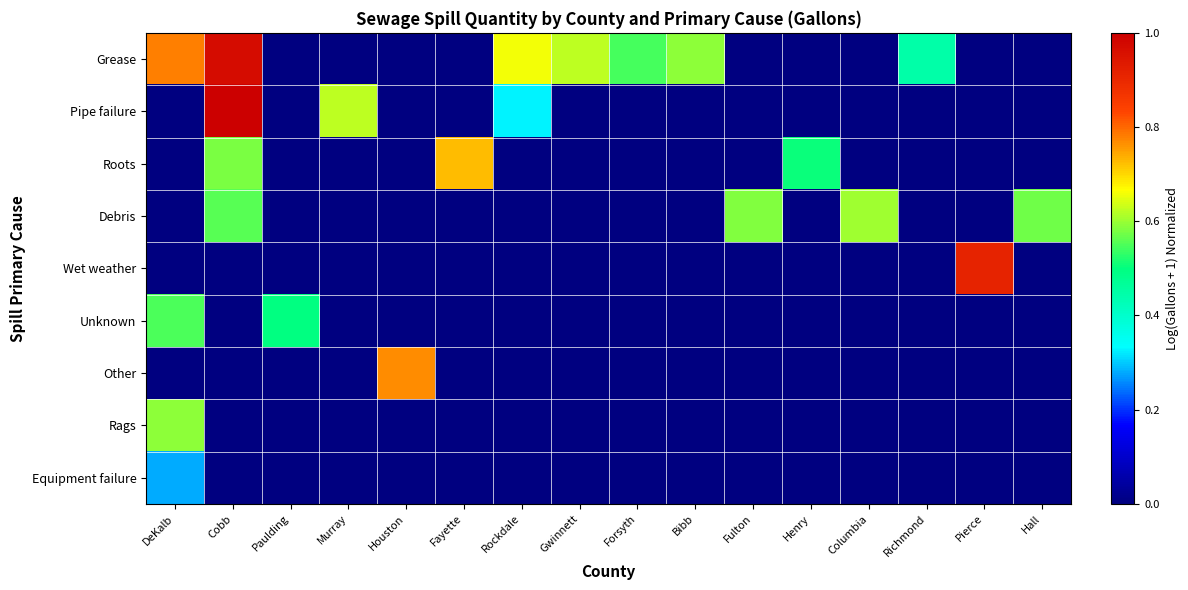

What is the greatest value displayed?

1.0